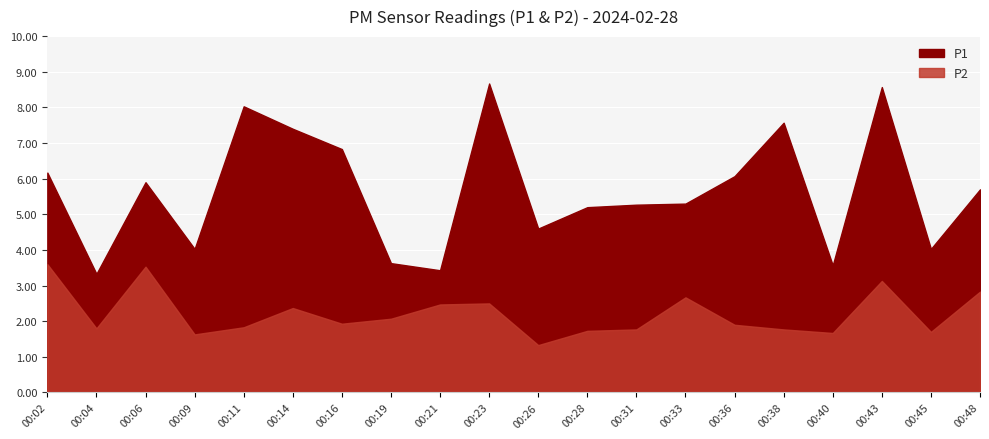

At which label does P2 reach its minimum?

00:26